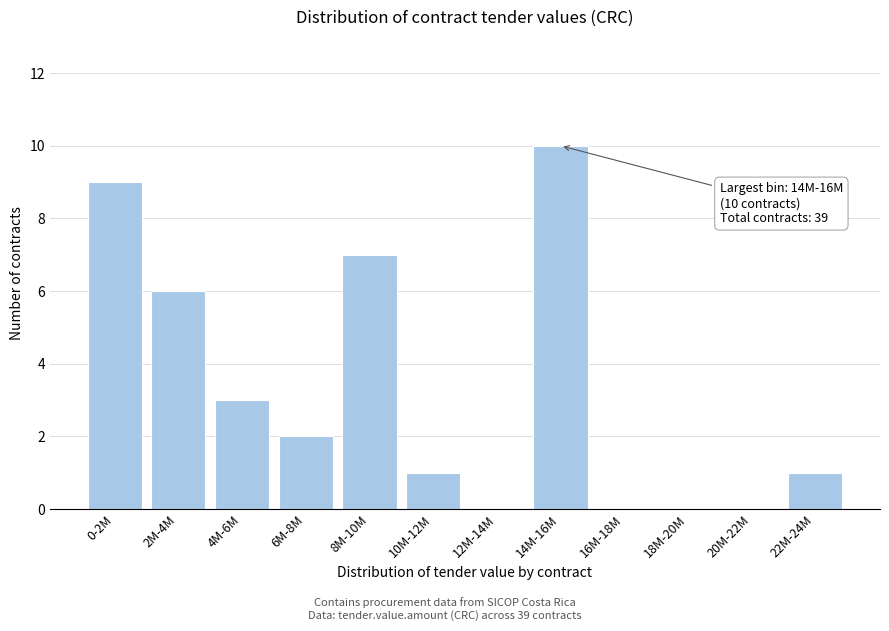

Reading right to left, what are all the values shown in this chart?

22M-24M=1	20M-22M=0	18M-20M=0	16M-18M=0	14M-16M=10	12M-14M=0	10M-12M=1	8M-10M=7	6M-8M=2	4M-6M=3	2M-4M=6	0-2M=9